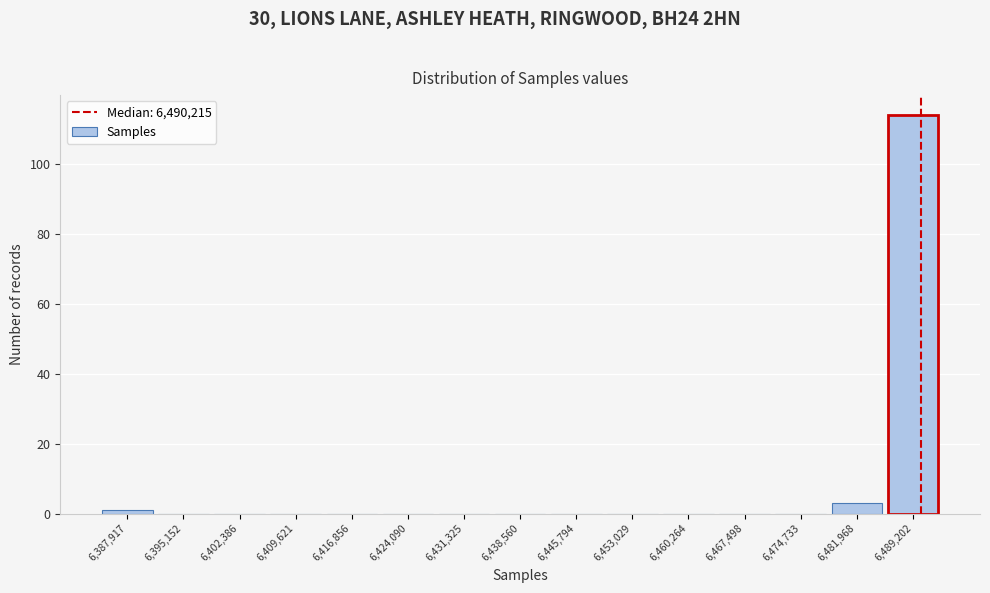

Which range on the x-axis has the tallest bar?

6486000 to 6493000